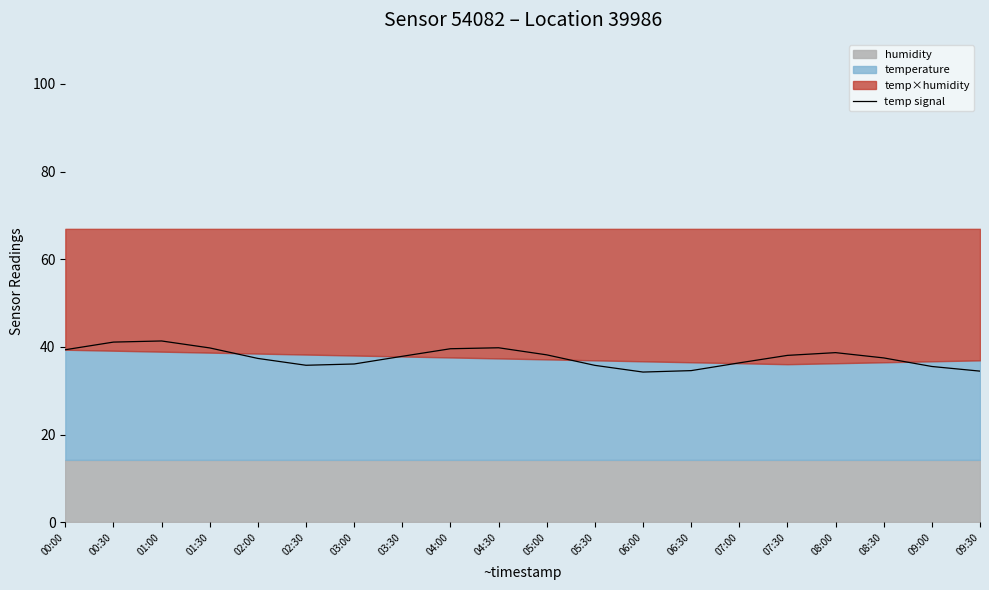

Reading left to right, transcribe all the data shown in this chart.

39.4	41.1	41.4	39.8	37.4	35.8	36.1	37.9	39.6	39.8	38.2	35.8	34.3	34.6	36.4	38.1	38.7	37.5	35.6	34.5